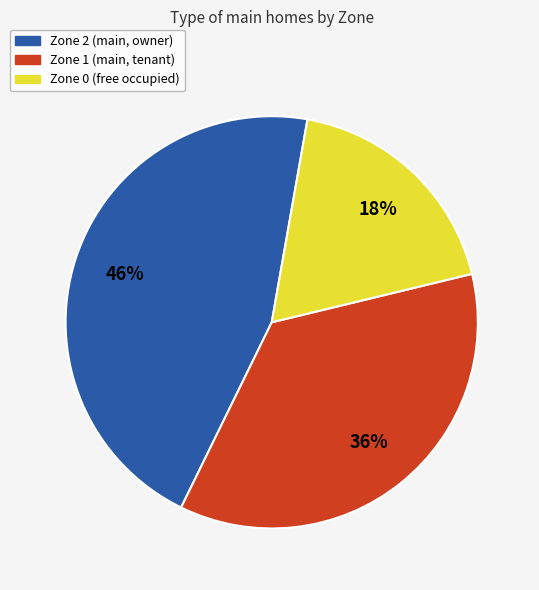

To the nearest percent, what portion does Zone 2 represent?

46%